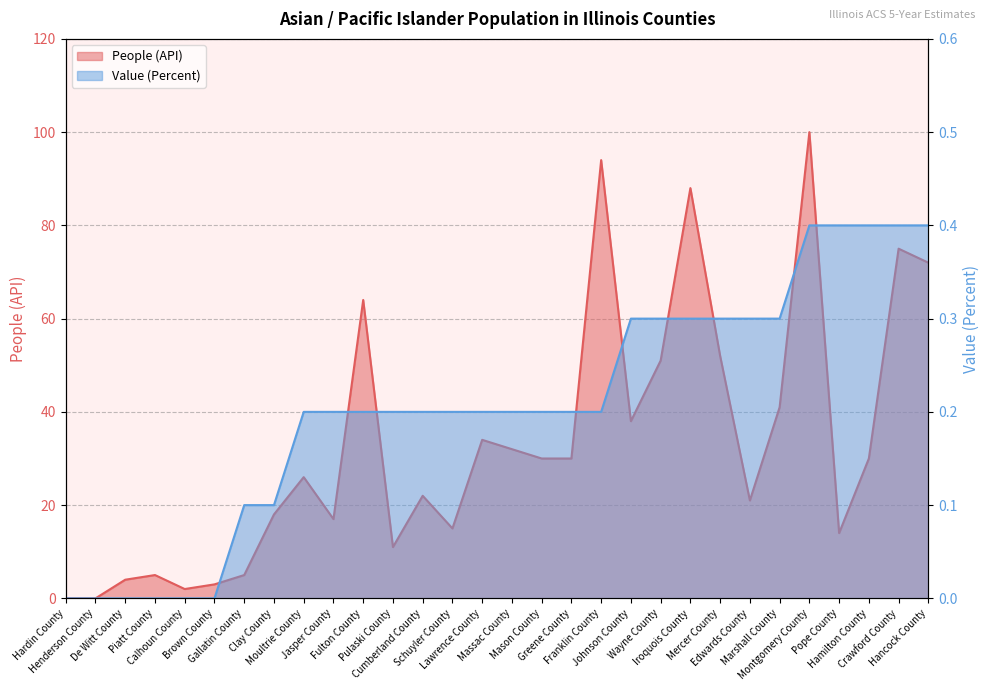

Does the chart have visible grid lines?

Yes